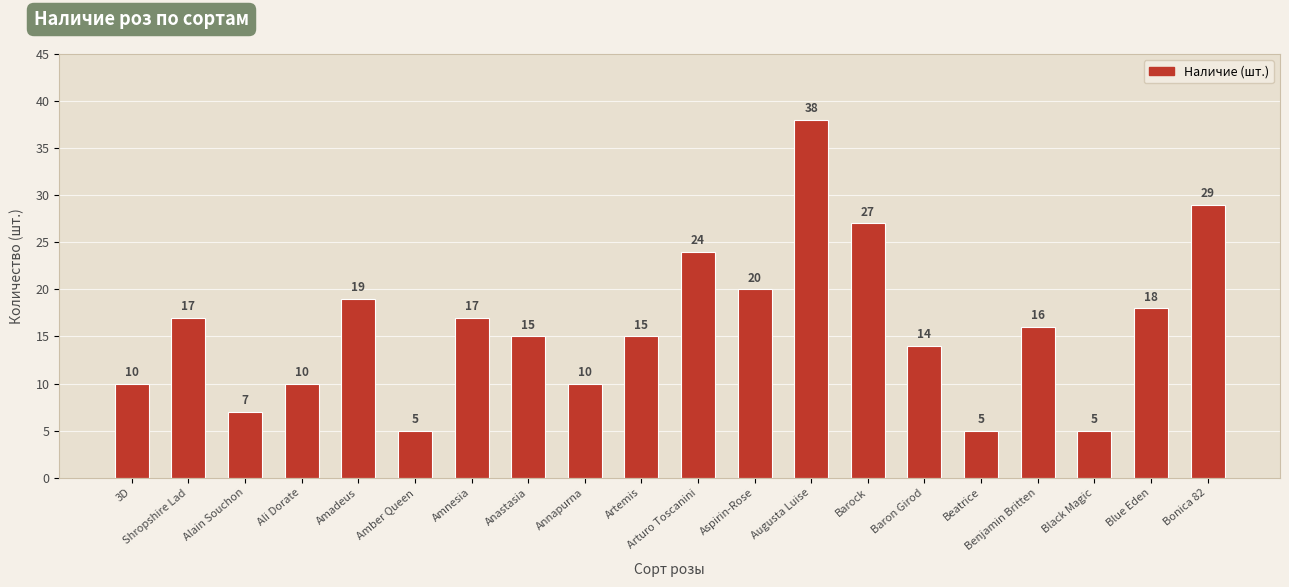

How many bars are there in total?

20